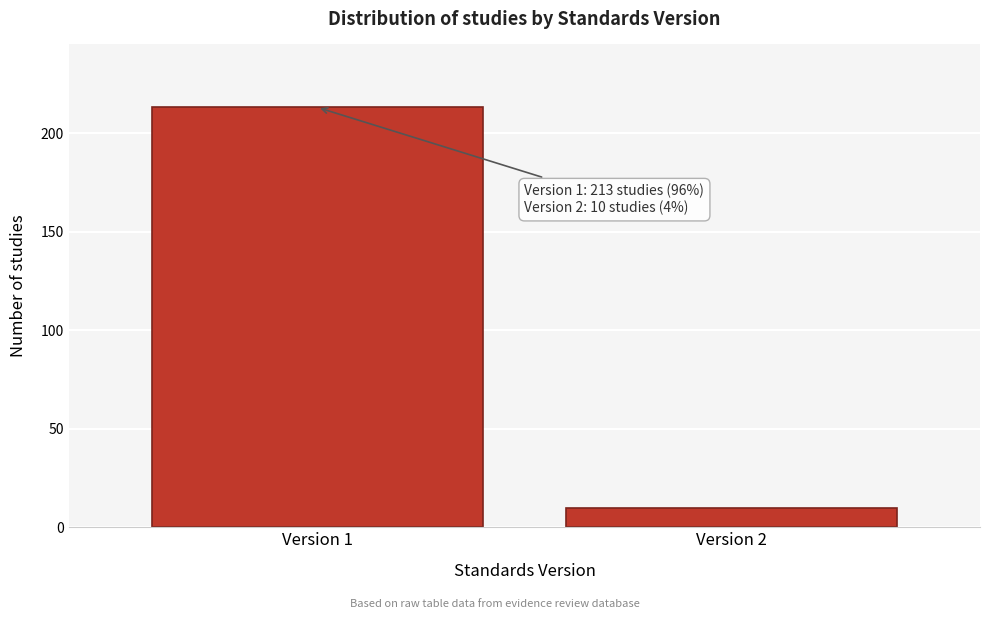

Reading left to right, transcribe all the data shown in this chart.

Version 1=213	Version 2=10